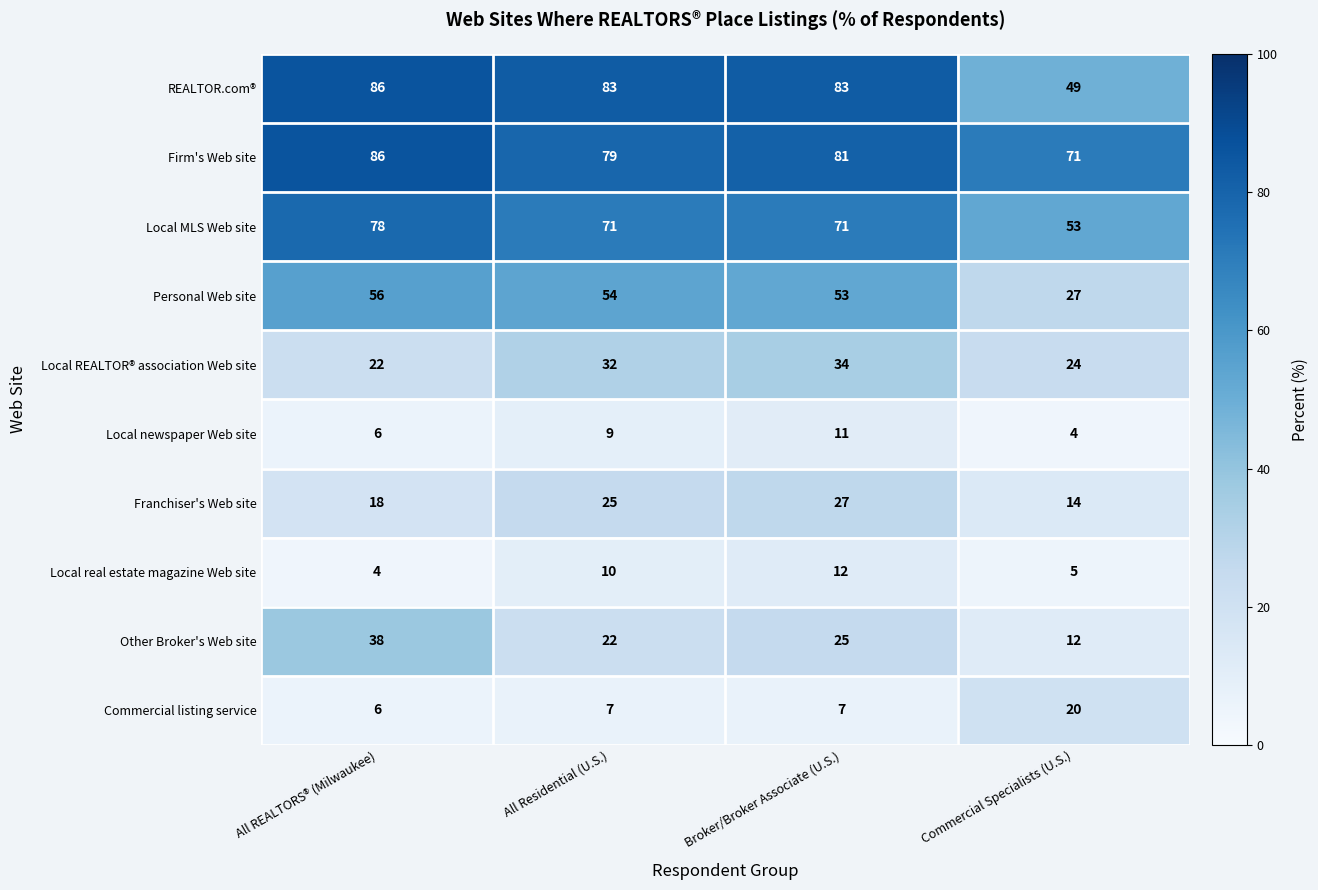

Which series has the widest spread of values?

REALTOR.com®